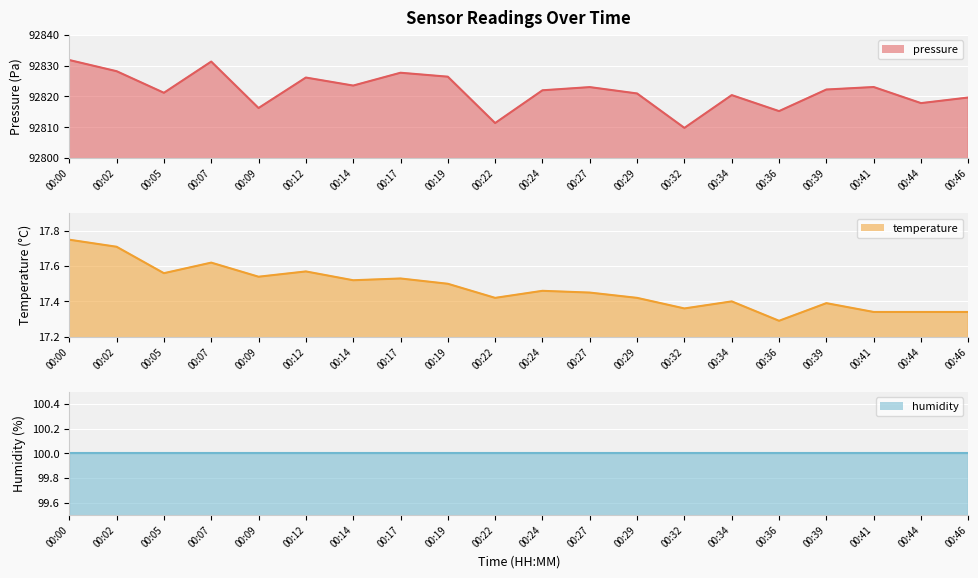

Reading right to left, transcribe all the data shown in this chart.

pressure line: 92819.7	92817.8	92823.1	92822.2	92815.2	92820.4	92809.8	92821.0	92823.0	92822.0	92811.4	92826.4	92827.7	92823.5	92826.1	92816.2	92831.3	92821.2	92828.2	92831.8
temperature line: 17.3	17.3	17.3	17.4	17.3	17.4	17.4	17.4	17.4	17.5	17.4	17.5	17.5	17.5	17.6	17.5	17.6	17.6	17.7	17.8
humidity line: 100.0	100.0	100.0	100.0	100.0	100.0	100.0	100.0	100.0	100.0	100.0	100.0	100.0	100.0	100.0	100.0	100.0	100.0	100.0	100.0